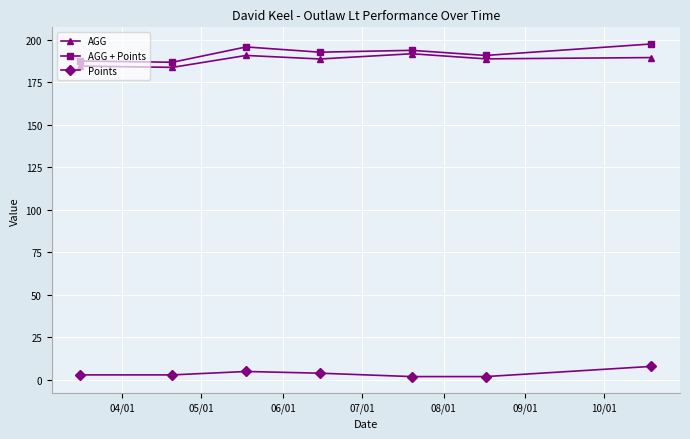

What is the maximum value shown in the chart?

197.5